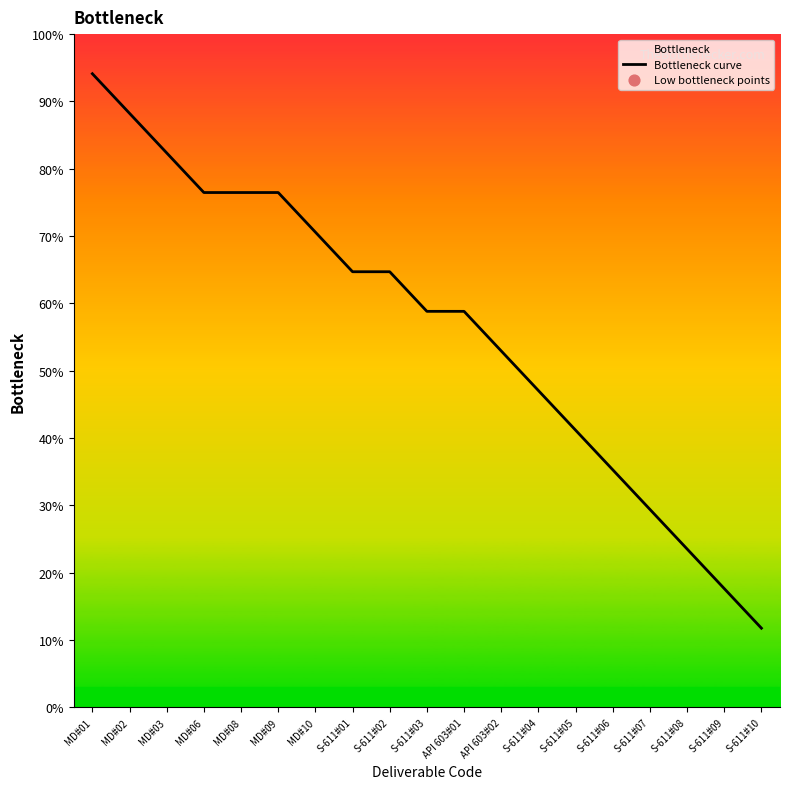

What is the change in value from MD#06 to S-611#06?

-41.2